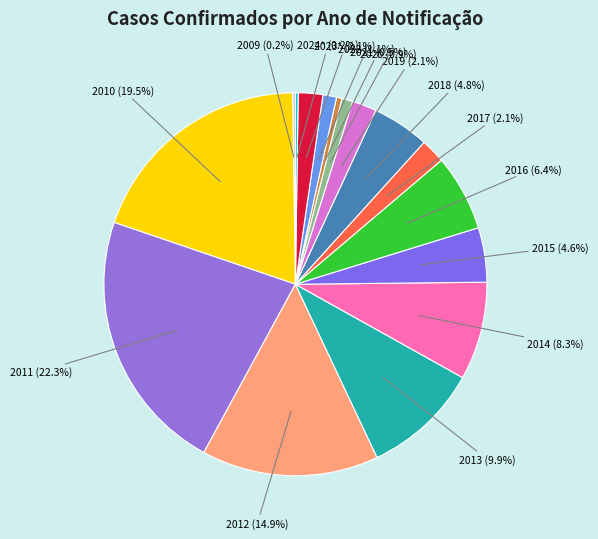

Approximately how many times larger is the value at 2010 compared to 2021?

42.5